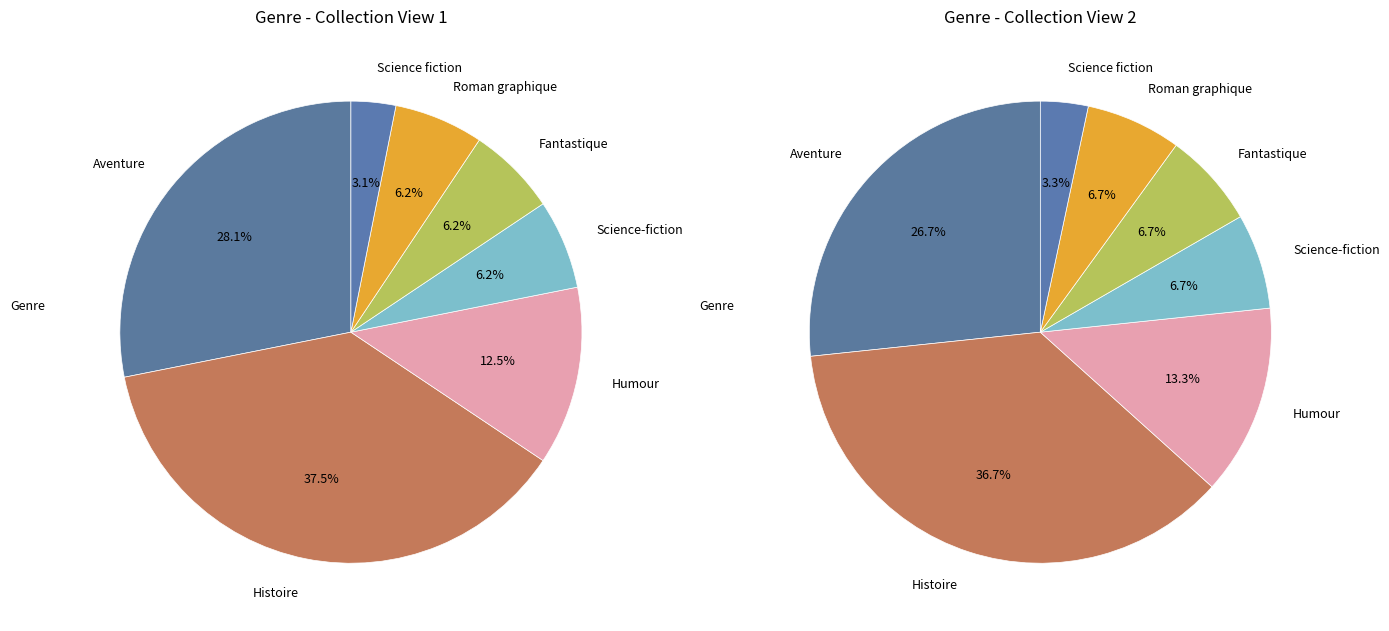

Combined, do Histoire and Roman graphique account for over 50%?

No